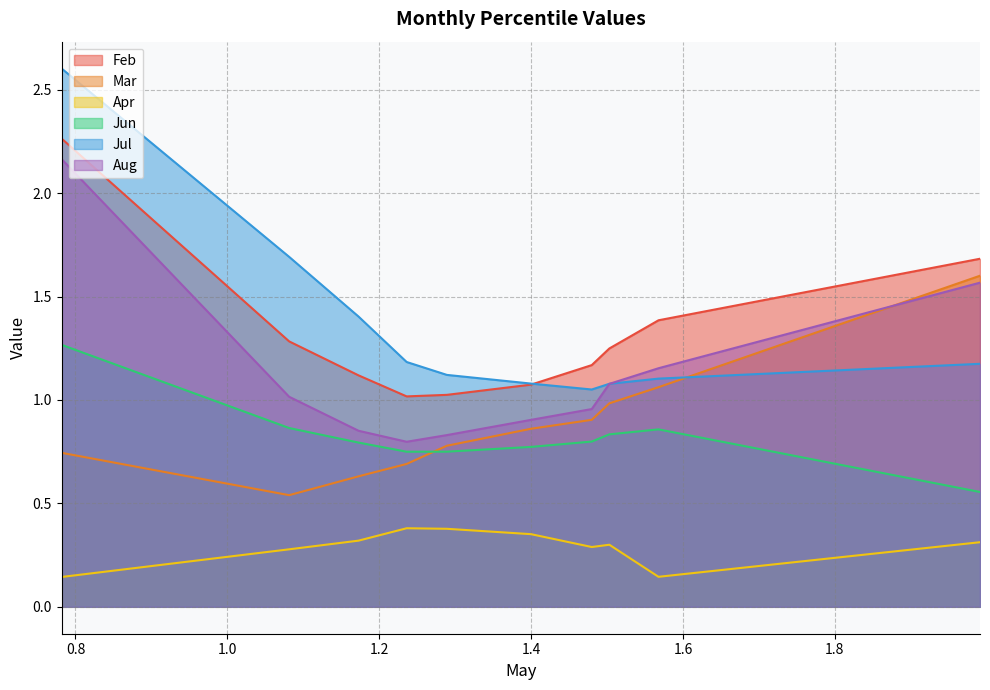

True or false: Aug and Apr cross at least once.

False